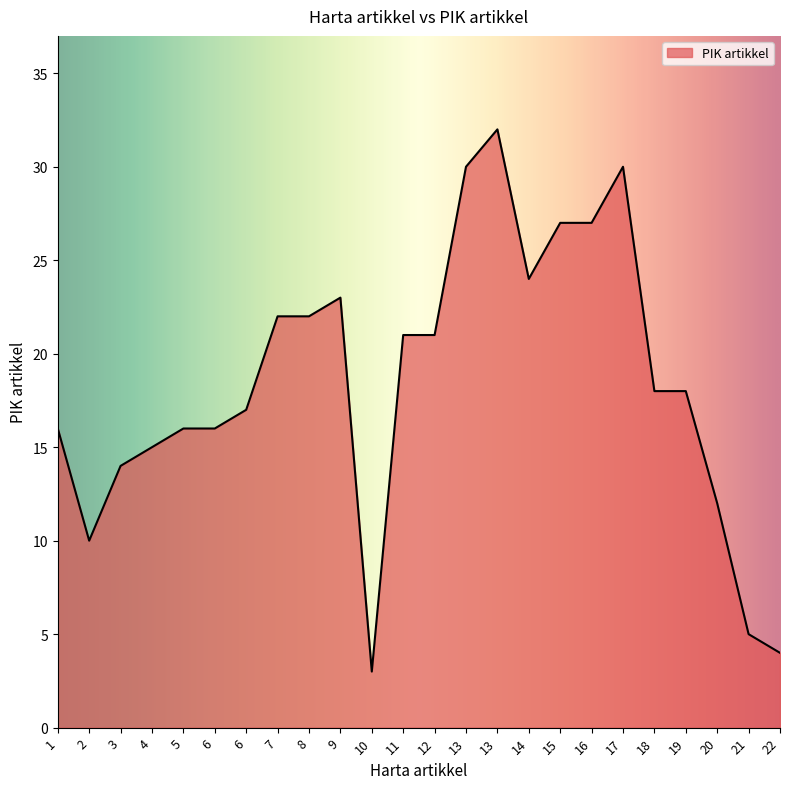

List the labels in order of value, largest first.

13, 13, 17, 15, 16, 14, 9, 7, 8, 11, 12, 18, 19, 6, 1, 5, 6, 4, 3, 20, 2, 21, 22, 10